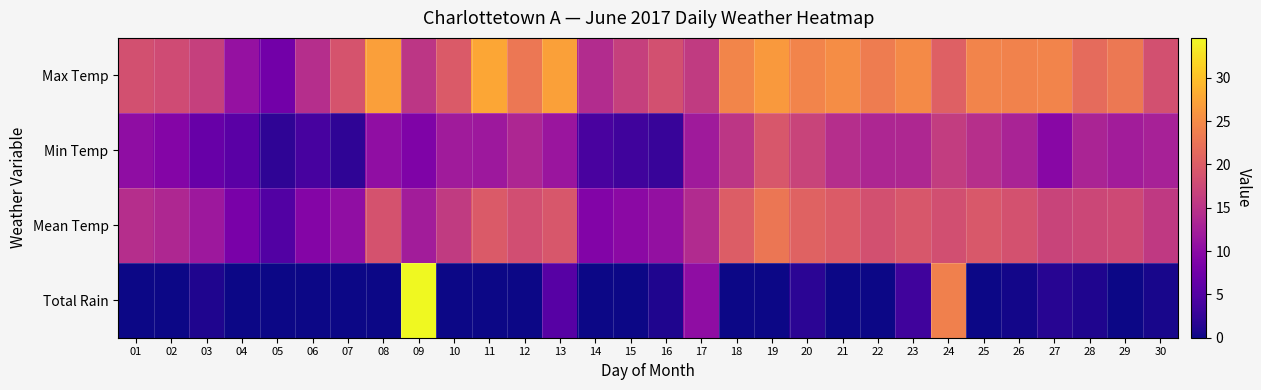

Which series has the largest total across all categories?

Max Temp